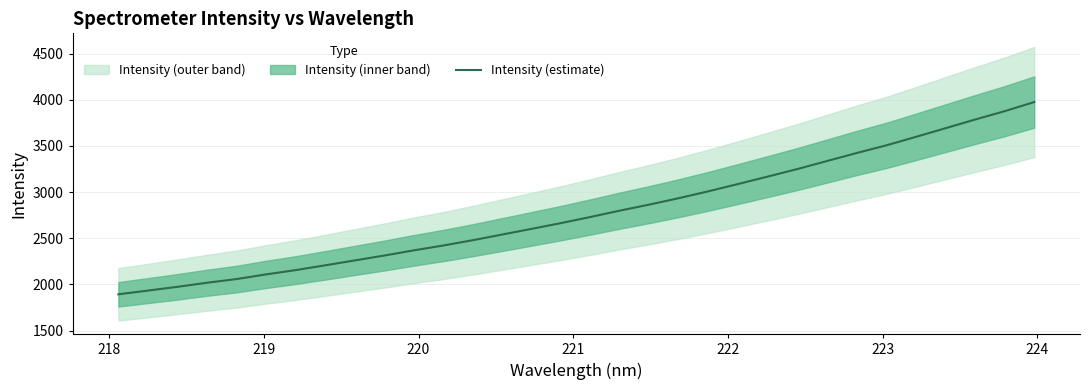

True or false: there are more than 0 points higher than both neighbors.

False